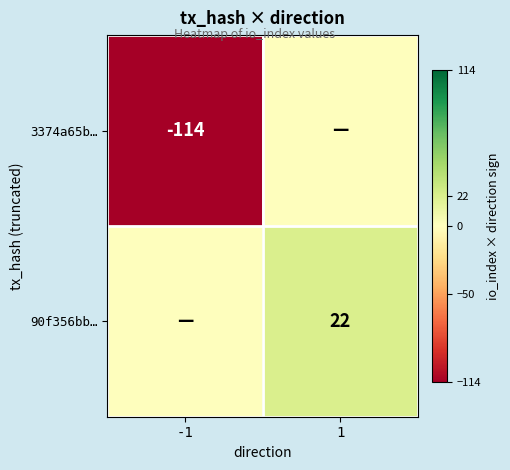

Which label corresponds to the smallest value in the chart?

-1